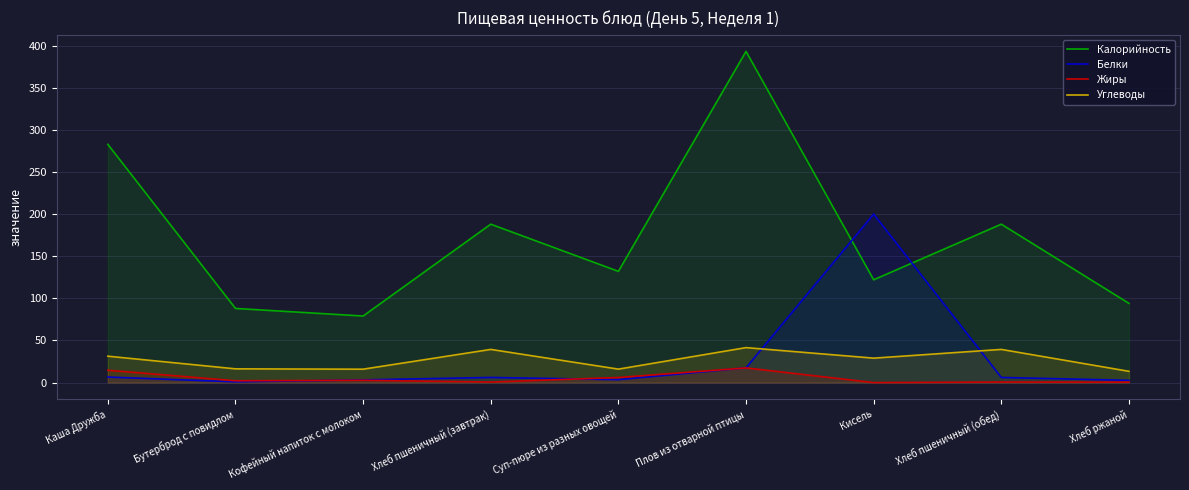

Reading left to right, transcribe all the data shown in this chart.

Калорийность: Каша Дружба=282.8	Бутерброд с повидлом=88.0	Кофейный напиток с молоком=79.0	Хлеб пшеничный (завтрак)=188.0	Суп-пюре из разных овощей=132.0	Плов из отварной птицы=393.1	Кисель=122.0	Хлеб пшеничный (обед)=188.0	Хлеб ржаной=94.0
Белки: Каша Дружба=6.6	Бутерброд с повидлом=0.8	Кофейный напиток с молоком=3.2	Хлеб пшеничный (завтрак)=6.1	Суп-пюре из разных овощей=3.5	Плов из отварной птицы=17.5	Кисель=200.0	Хлеб пшеничный (обед)=6.1	Хлеб ржаной=2.6
Жиры: Каша Дружба=14.7	Бутерброд с повидлом=2.1	Кофейный напиток с молоком=2.7	Хлеб пшеничный (завтрак)=0.6	Суп-пюре из разных овощей=6.0	Плов из отварной птицы=17.4	Кисель=0.0	Хлеб пшеничный (обед)=0.6	Хлеб ржаной=0.5
Углеводы: Каша Дружба=31.3	Бутерброд с повидлом=16.3	Кофейный напиток с молоком=15.9	Хлеб пшеничный (завтрак)=39.4	Суп-пюре из разных овощей=16.0	Плов из отварной птицы=41.5	Кисель=29.0	Хлеб пшеничный (обед)=39.4	Хлеб ржаной=13.4